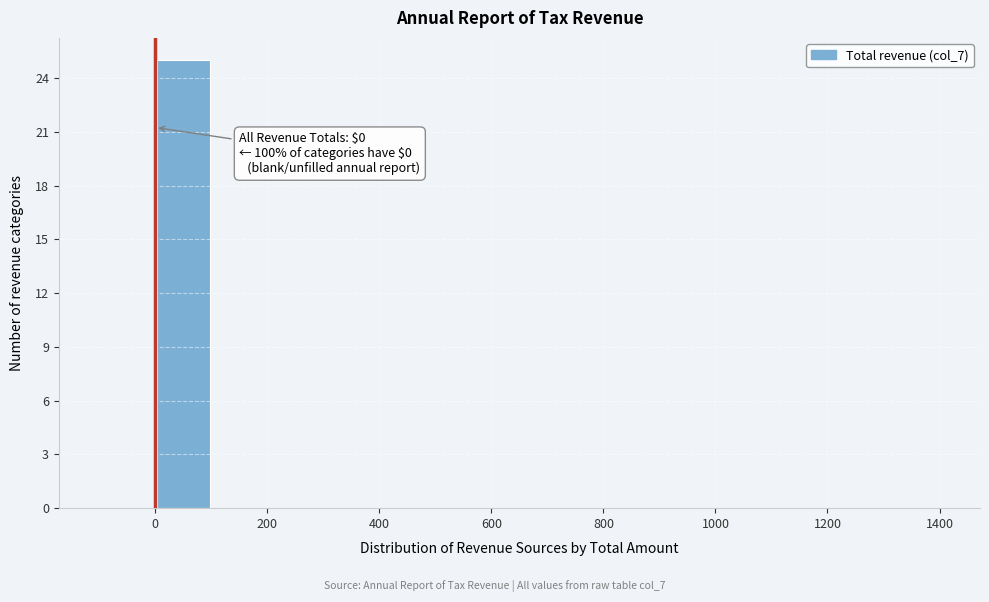

Which range on the x-axis has the tallest bar?

0 to 100